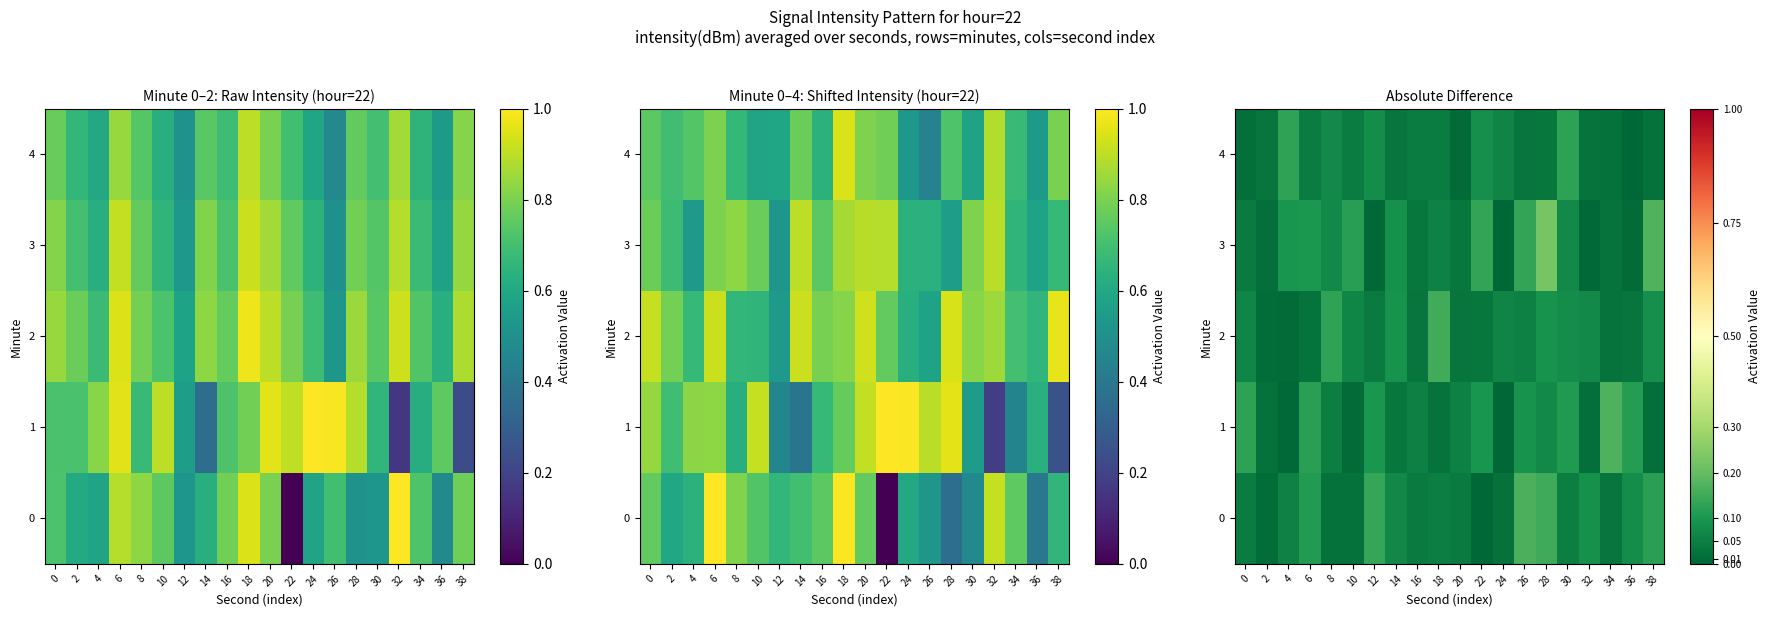

List the series in order of their peak value, lowest first.

4, 2, 0, 1, 3